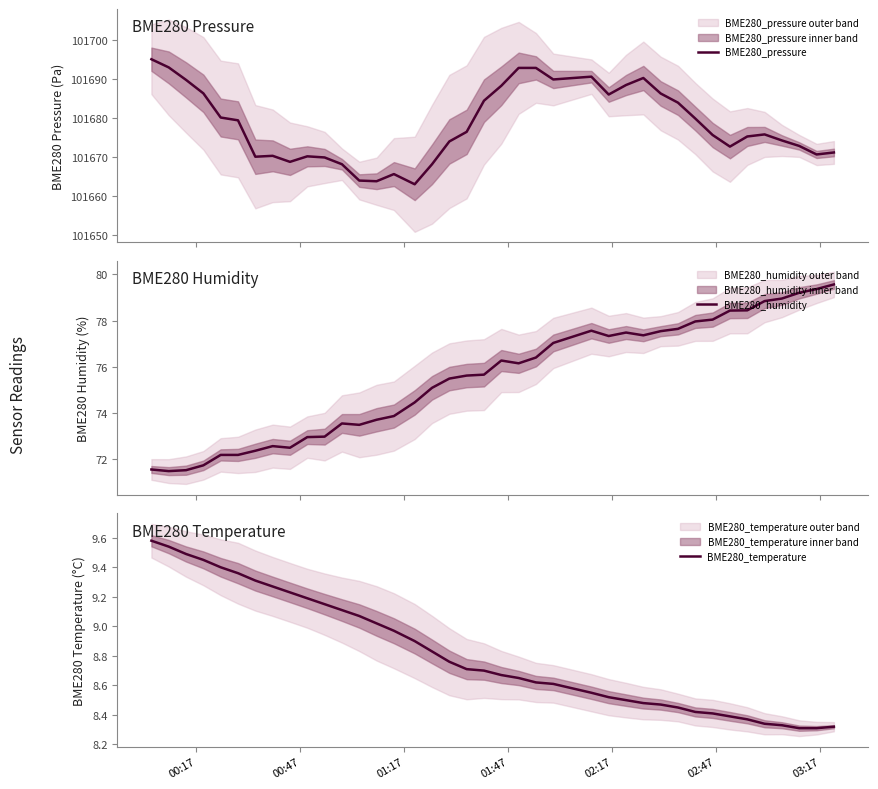

What is the maximum value for BME280_pressure?

101695.2